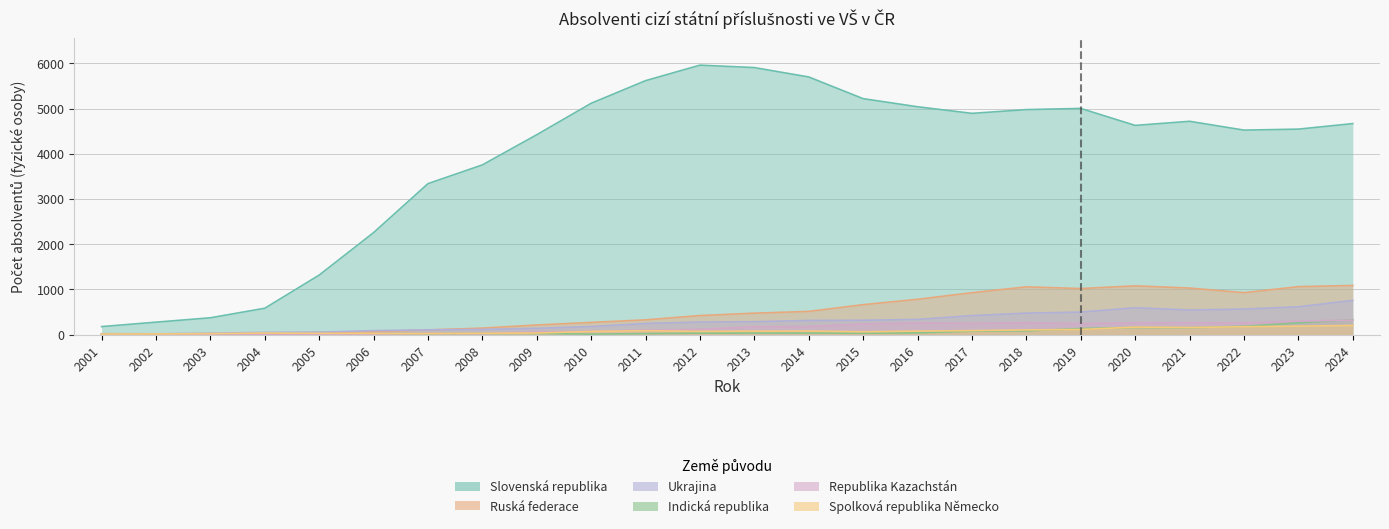

In Spolková republika Německo, how many points are higher than both neighbors (excluding endpoints)?

4